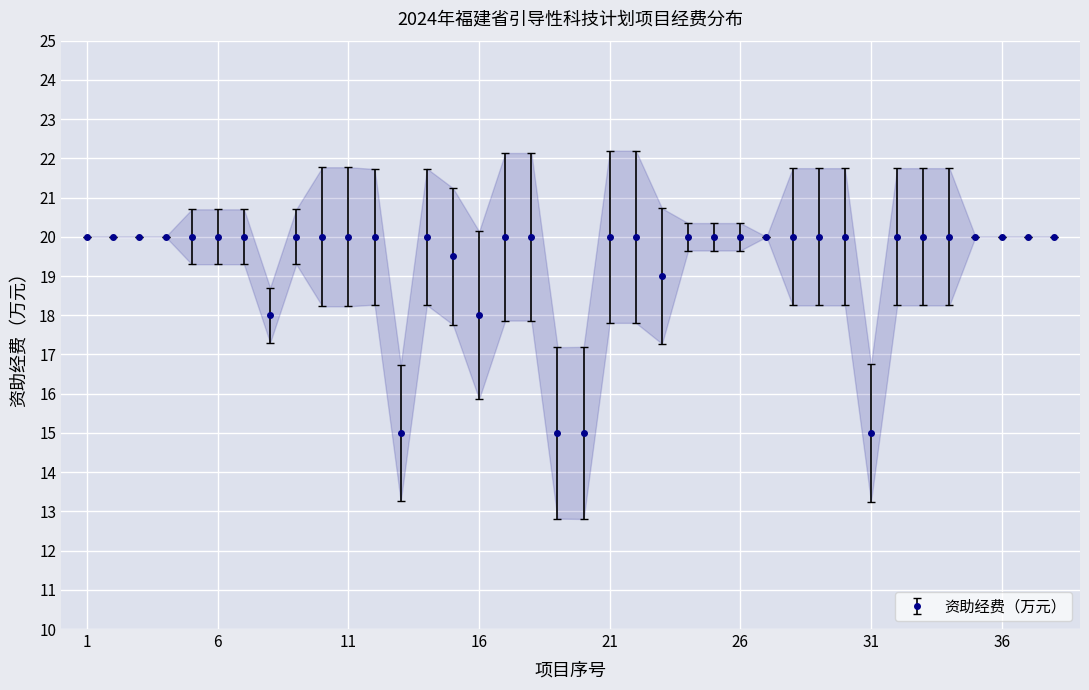

What is the difference between the second highest and second lowest values?

5.0